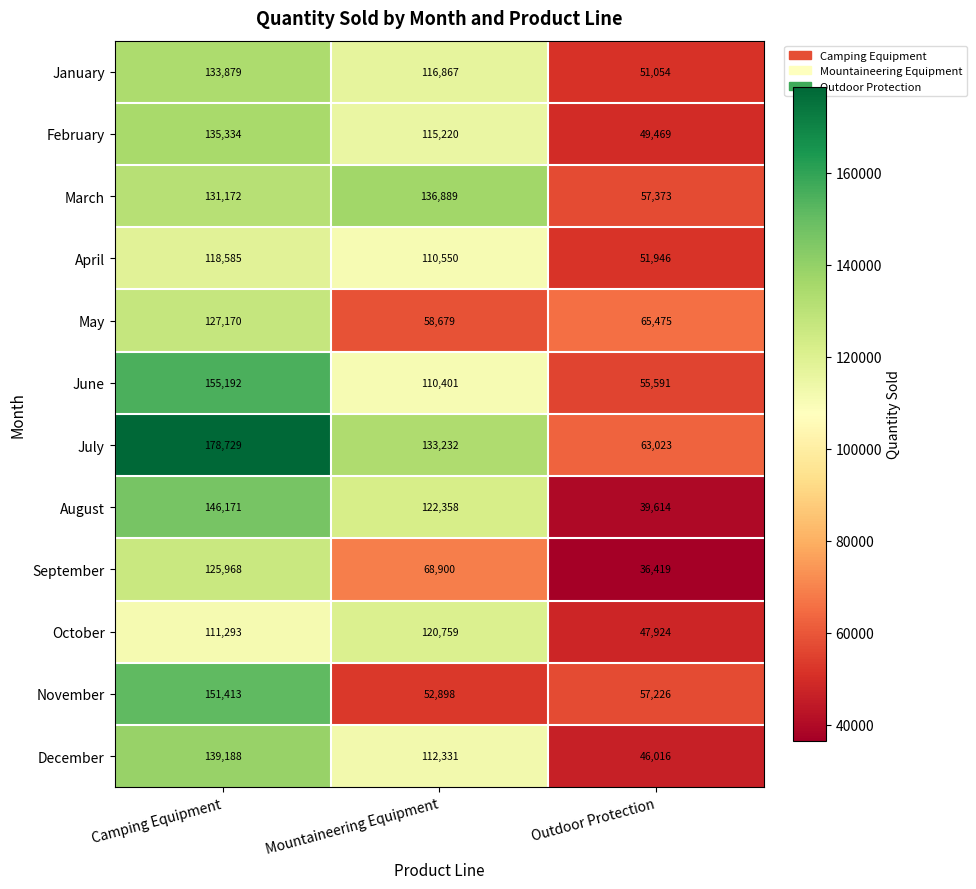

How many data points does each series have?

3